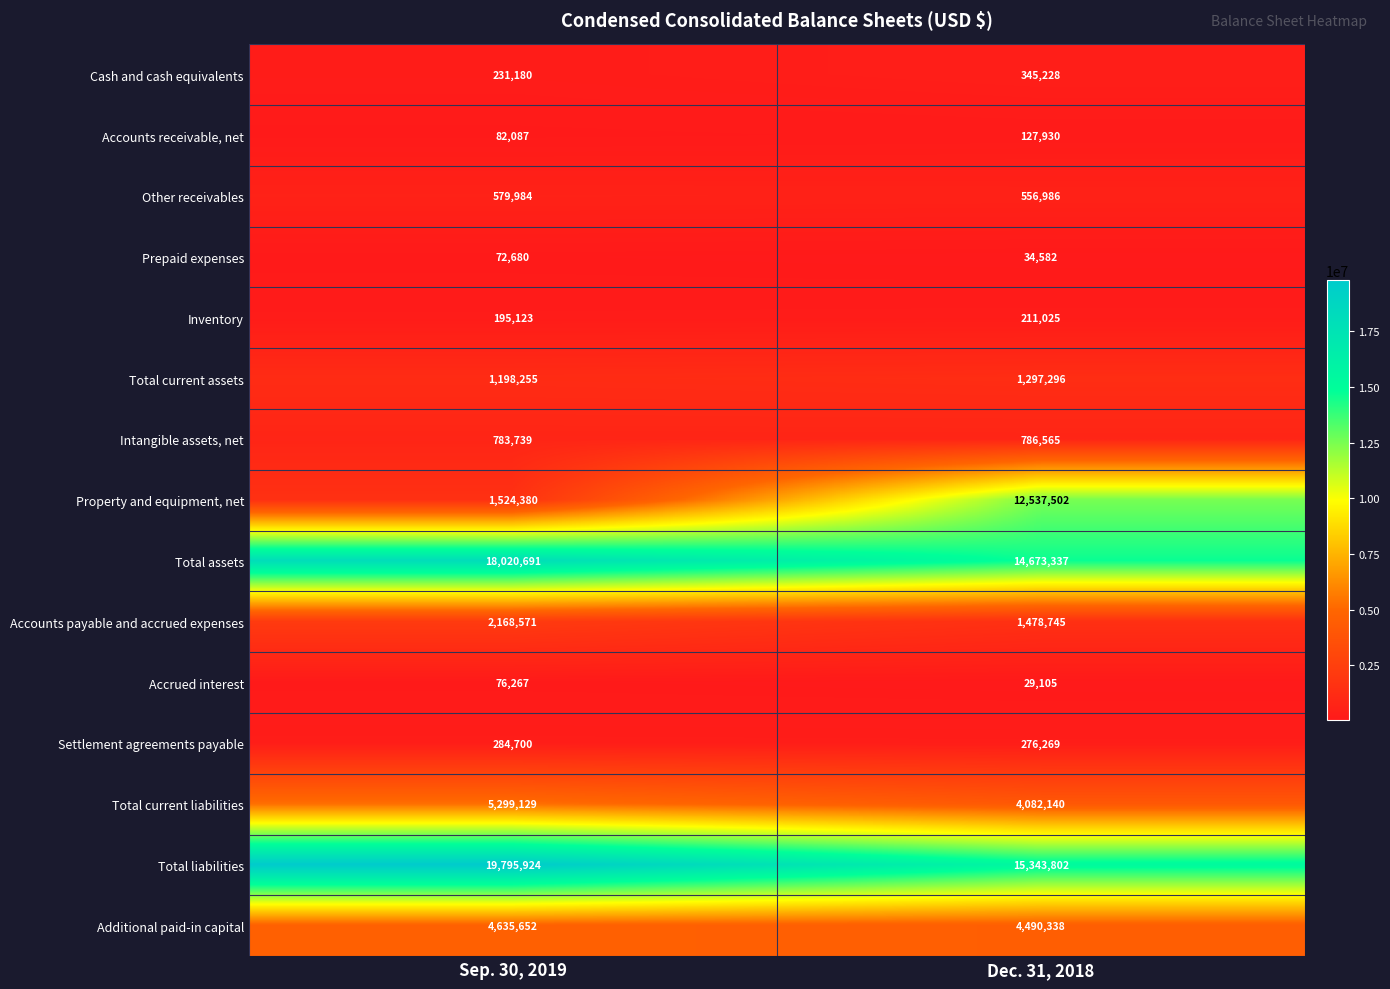

The value of Cash and cash equivalents at Sep. 30, 2019 is 231180. True or false?

True